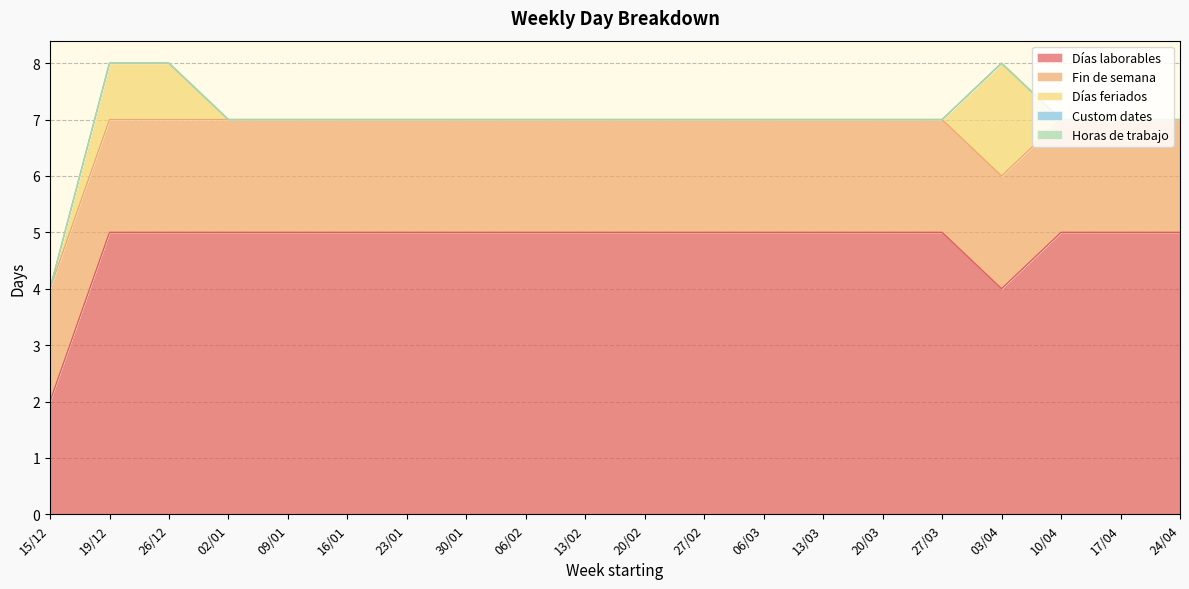

What are all the series names shown in the legend?

Días laborables, Fin de semana, Días feriados, Custom dates, Horas de trabajo